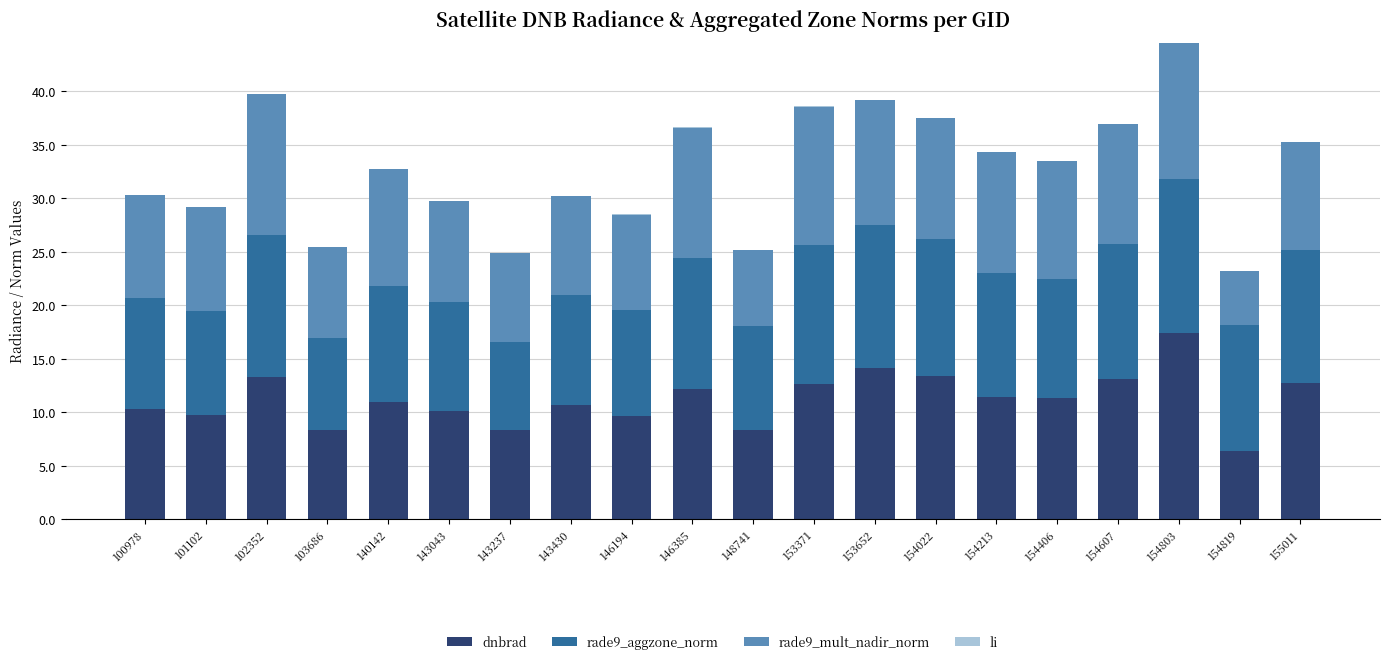

At which category is the sum across all series the highest?

154803